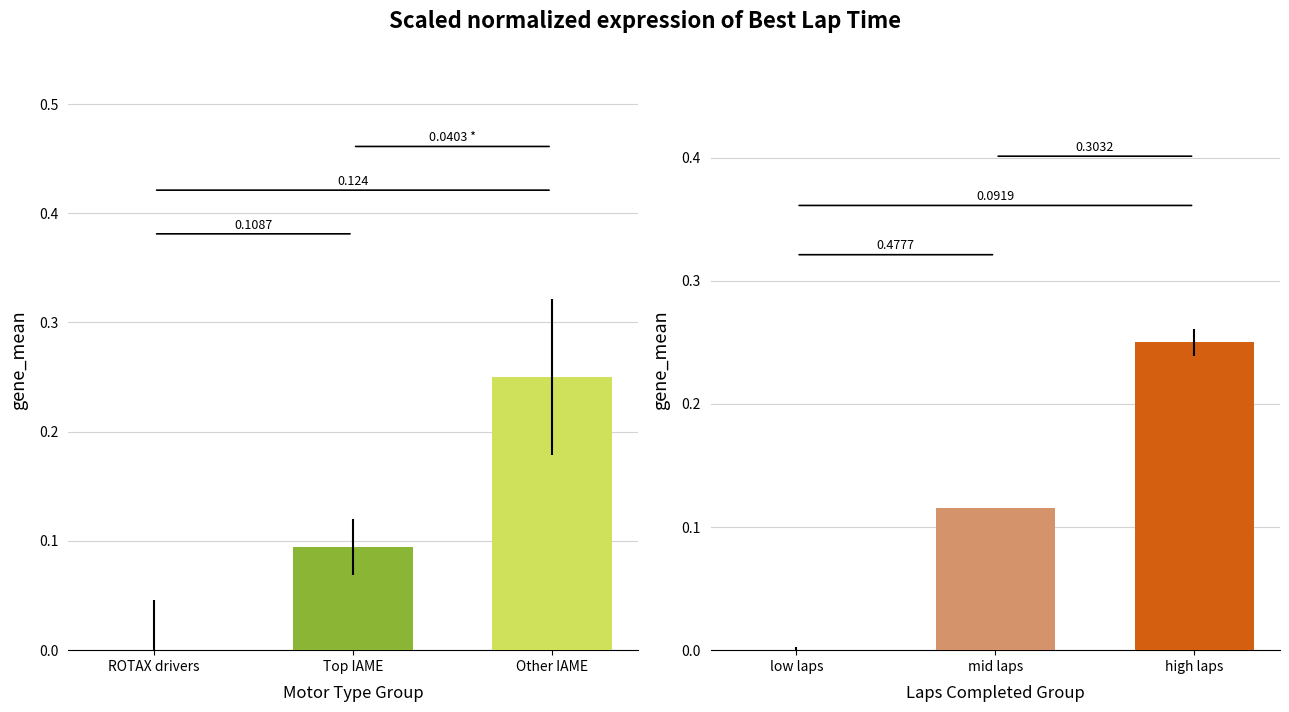

Is the value of Avg Speed (normalized) at Top IAME greater than the value of Best Lap Time (normalized) at ROTAX drivers?

Yes